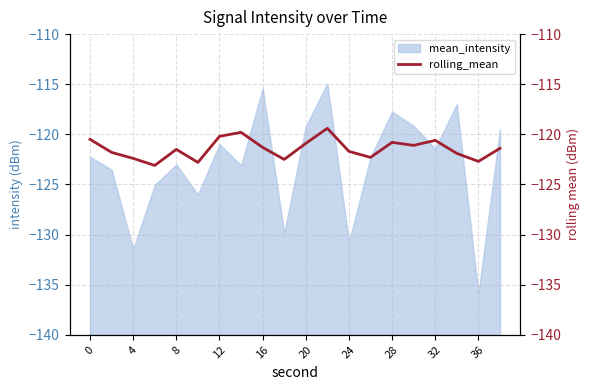

What is the value of the 4th point from the left?

-123.1